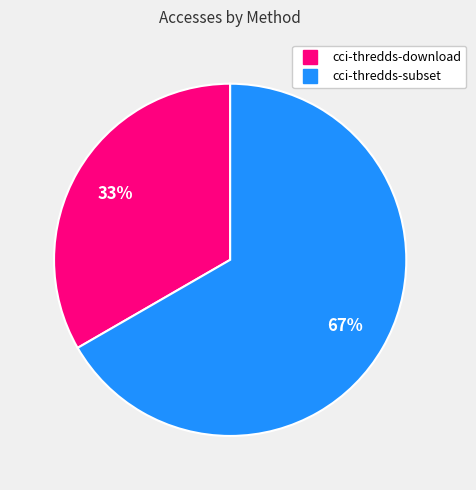

Is it true that cci-thredds-download is 33% of the pie?

True